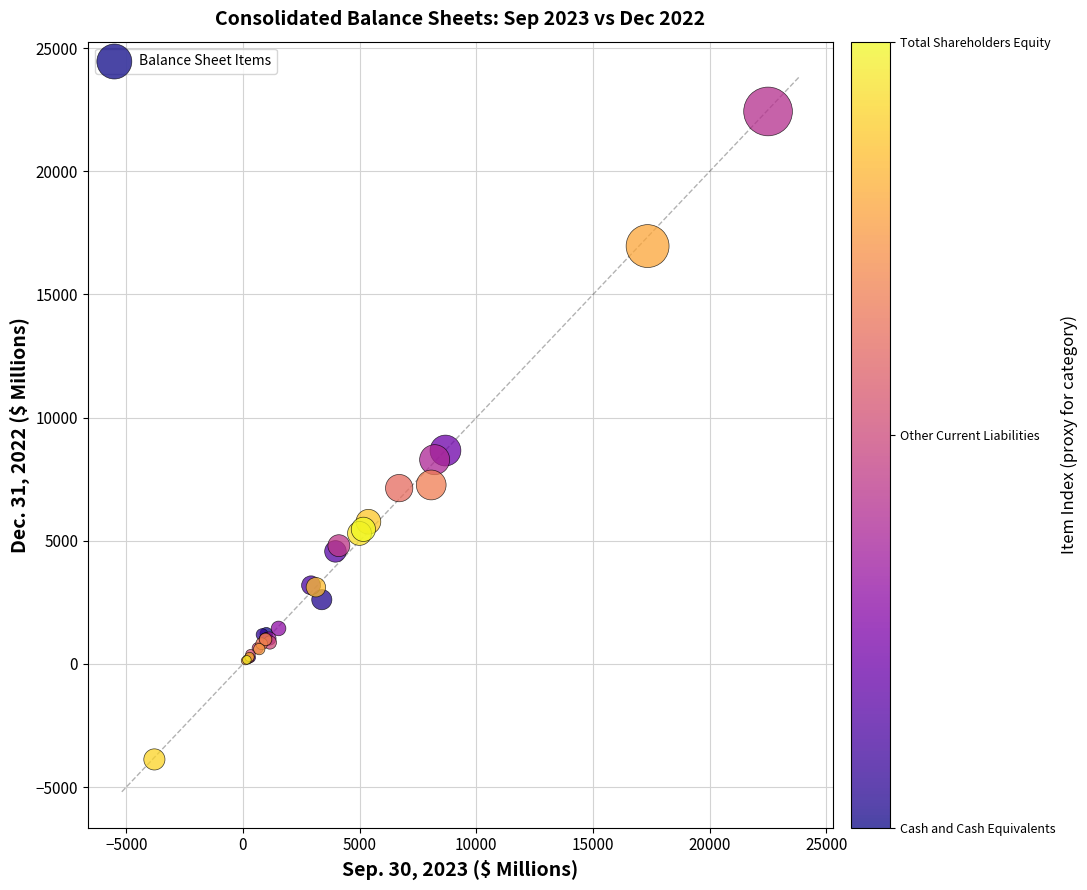

What Y value in the scatter plot is closest to 9278?

8665